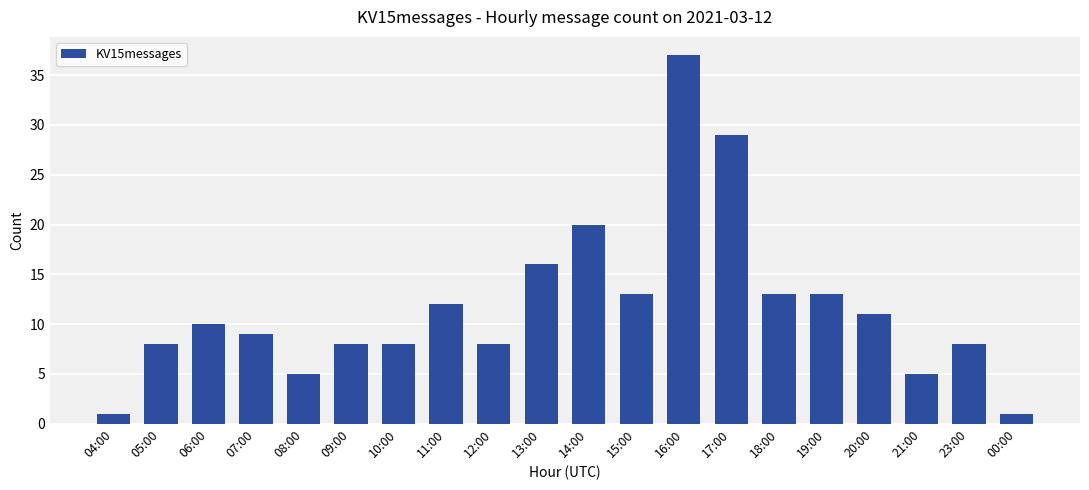

What position from the left is 14:00?

11